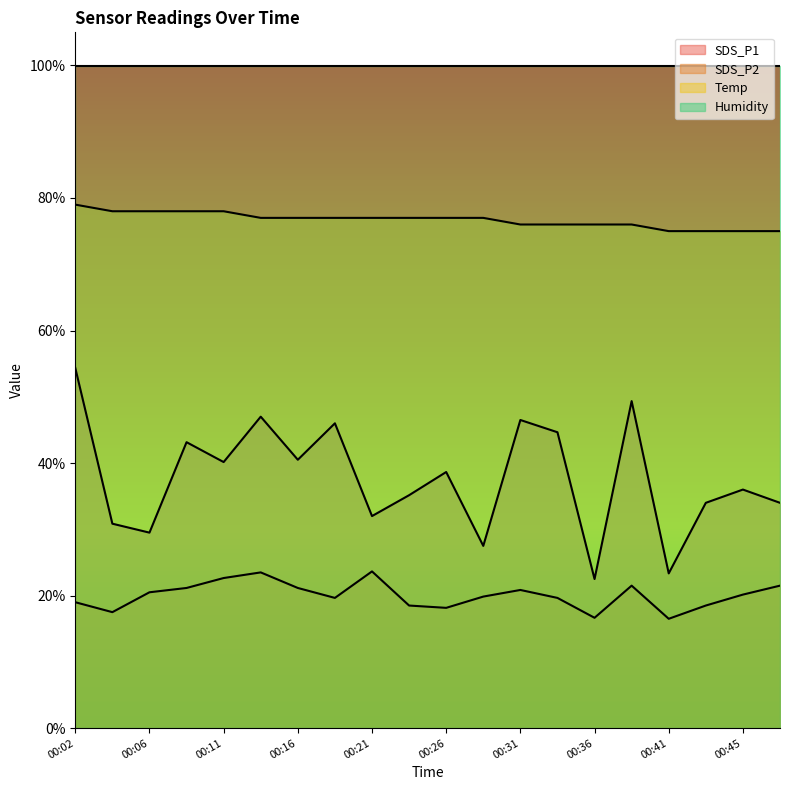

At how many categories does at least one series exceed 22?

20